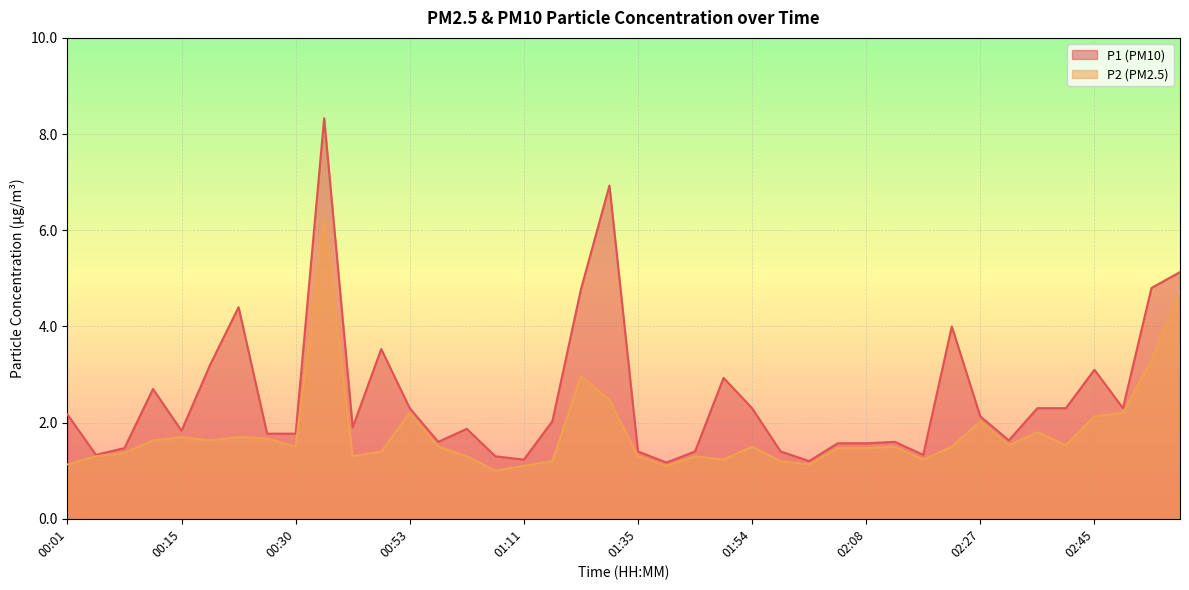

What is the average value of the P1 series?

2.5